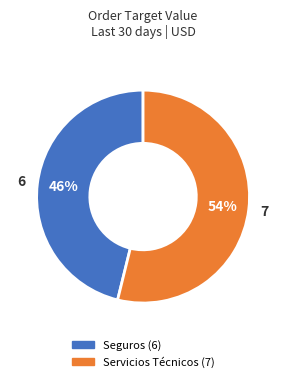

Is it true that Seguros is 37% of the pie?

False